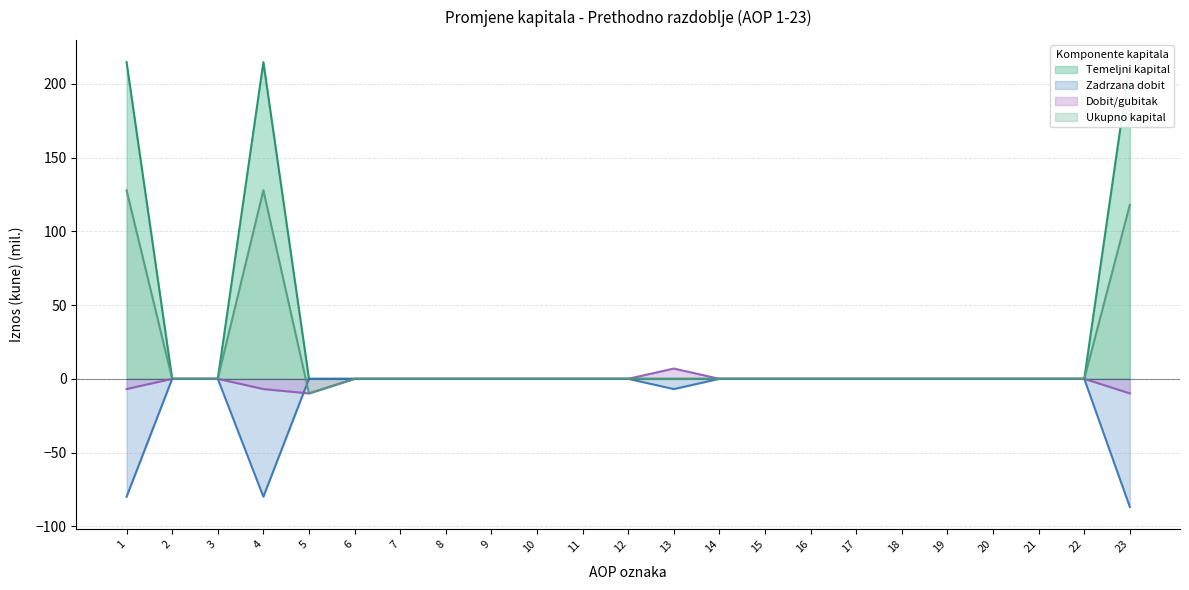

List the series in order of their peak value, highest first.

Temeljni kapital, Ukupno kapital, Dobit/gubitak, Zadrzana dobit